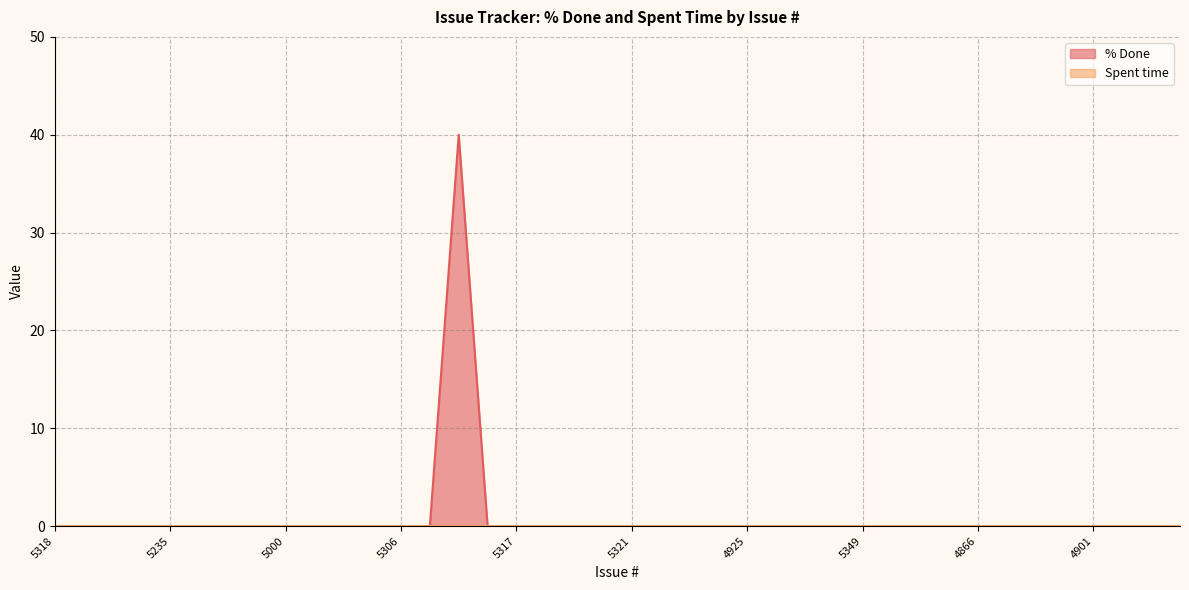

True or false: the data shows 0 at 4908.

True